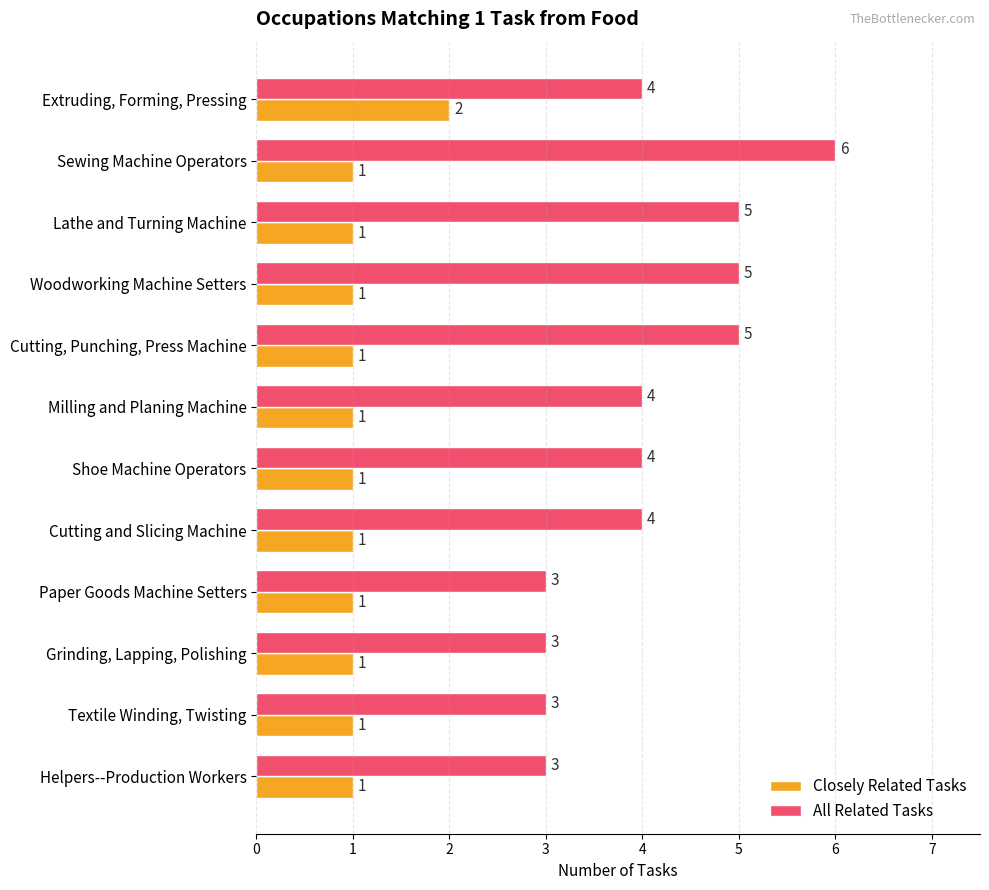

What are all the series names shown in the legend?

Closely Related Tasks, All Related Tasks